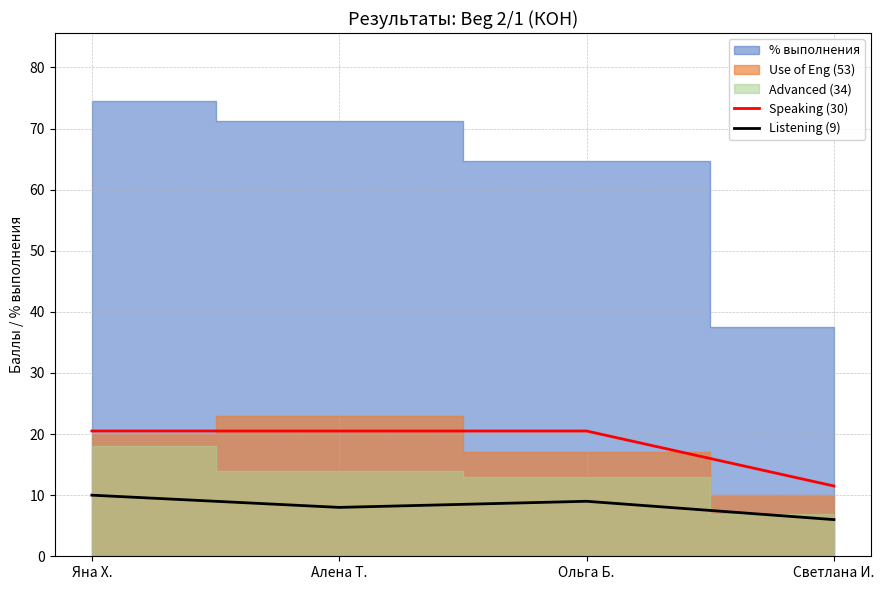

Read the Listening (9) value at Светлана И..

6.0